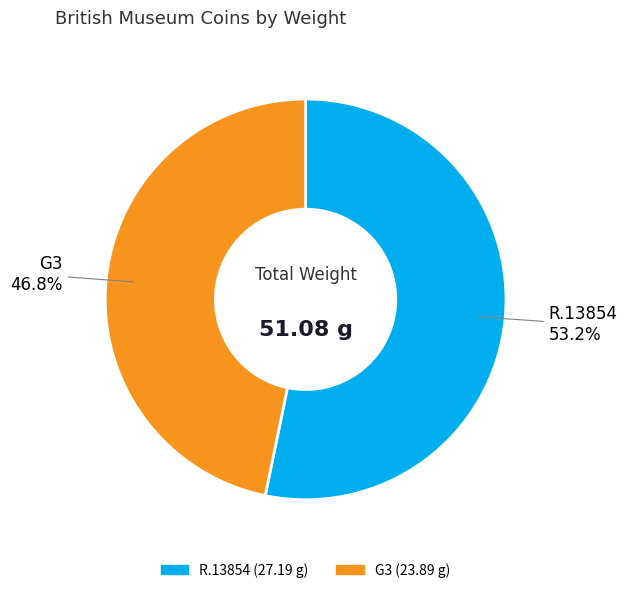

The G3 slice represents 59% of the pie. True or false?

False